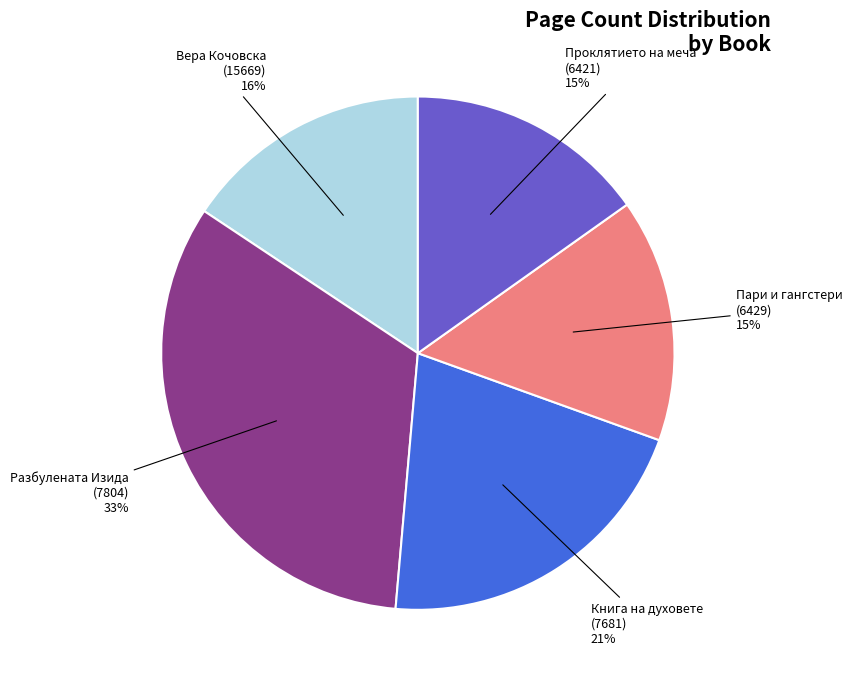

Is there any slice that represents more than half of the pie?

No